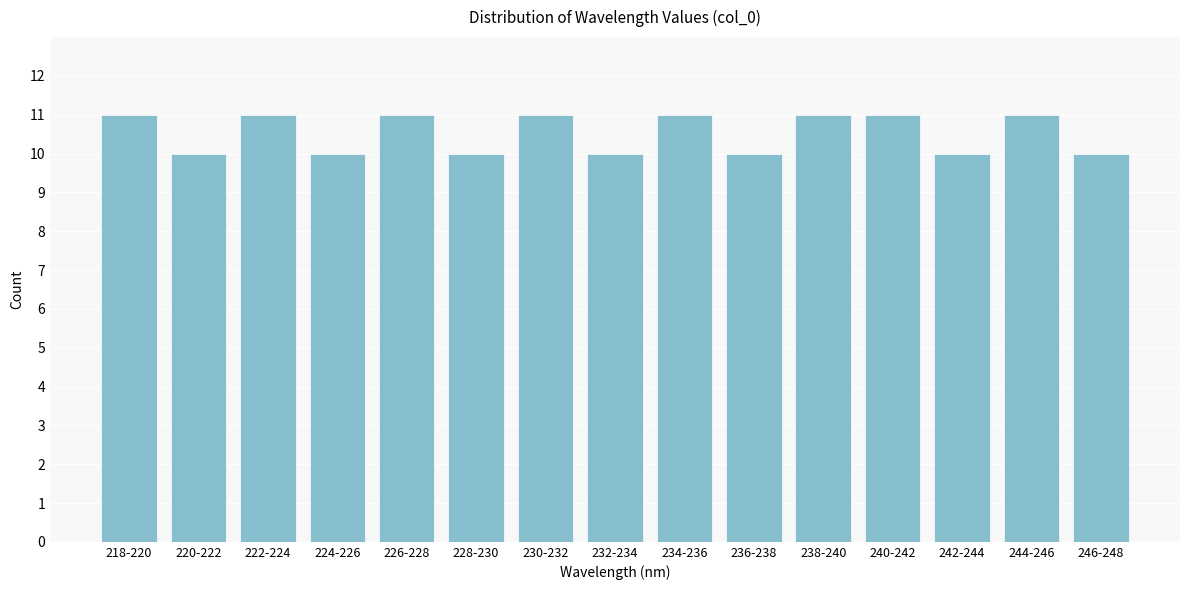

Reading left to right, extract all data points from this chart.

11	10	11	10	11	10	11	10	11	10	11	11	10	11	10